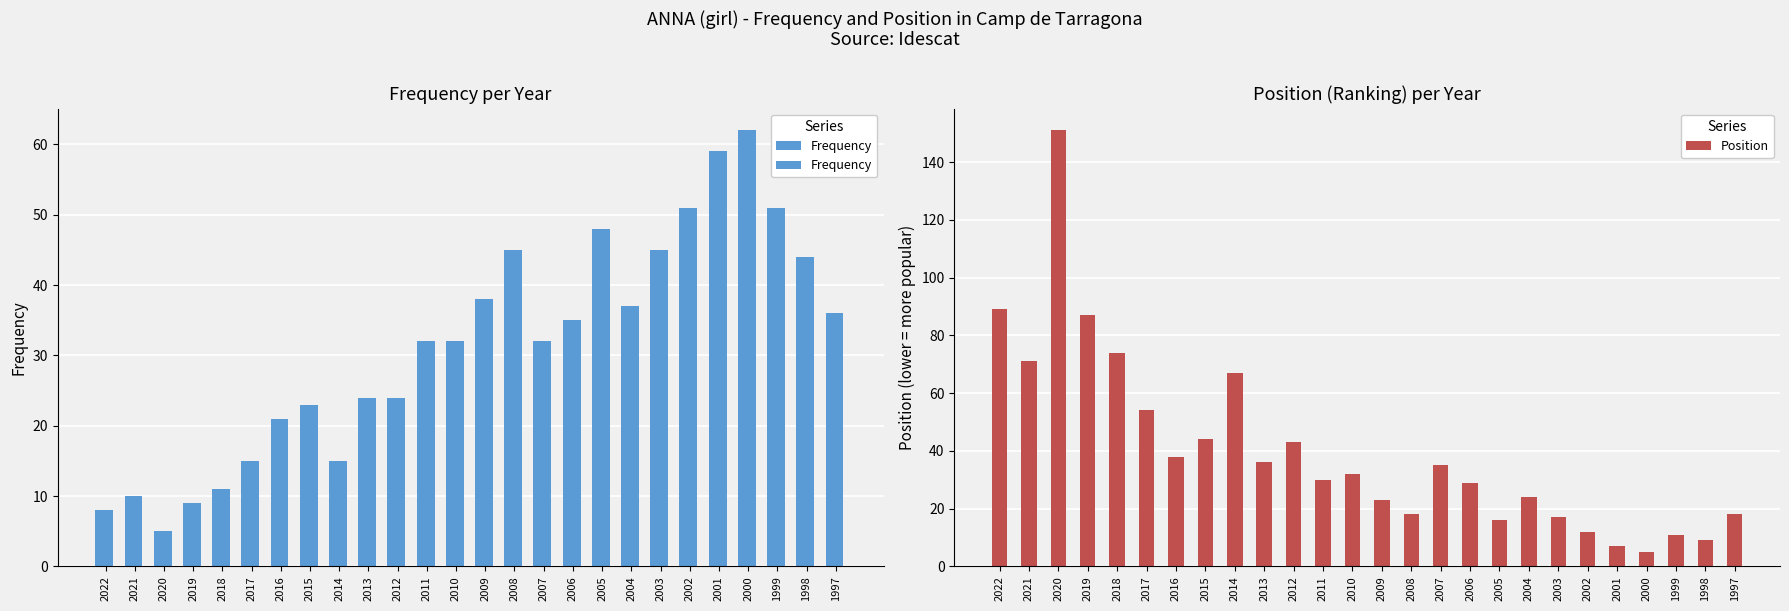

Which series changed the most between 2006 and 1997?

Position